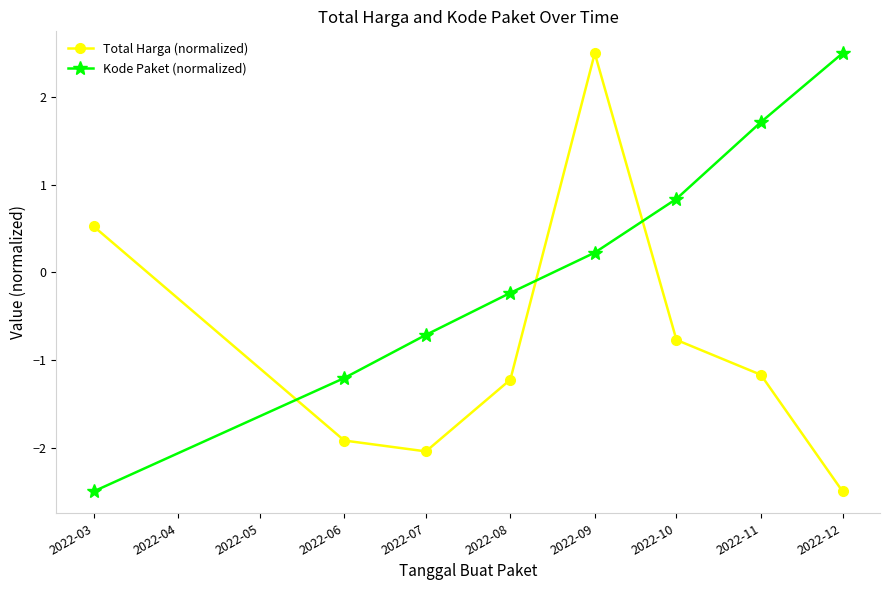

What is the total value across all series at 2022-07?

-2.8